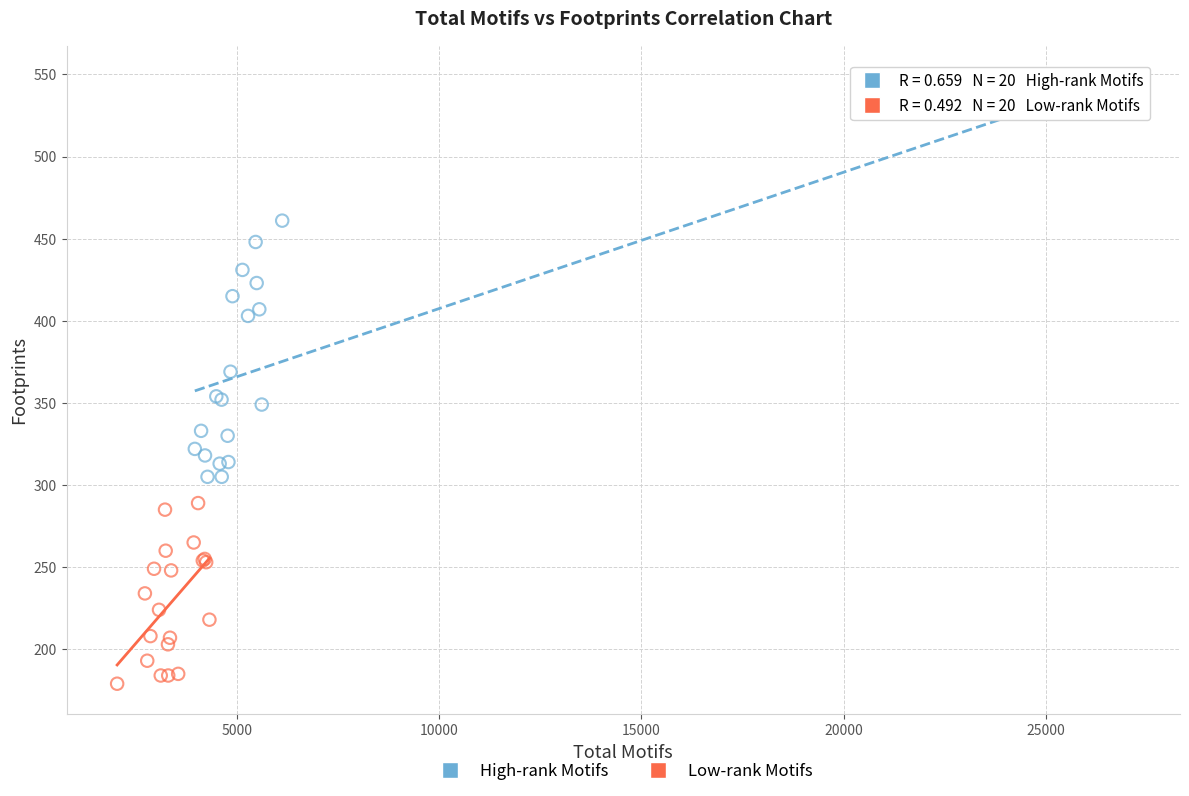

Which series reaches the minimum Y coordinate?

Low-rank Motifs